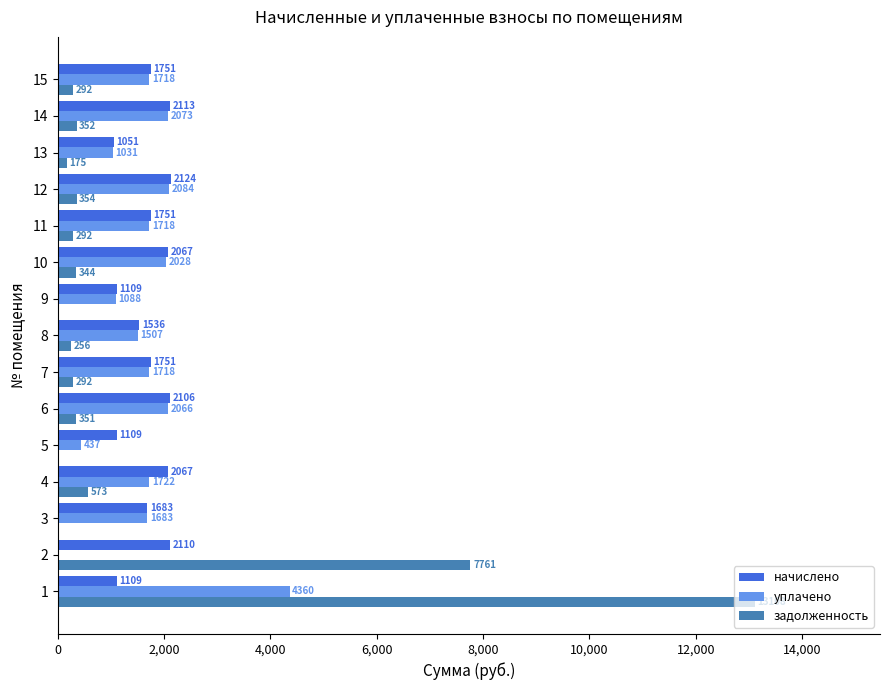

Between 8 and 12, which series saw the biggest shift?

начислено